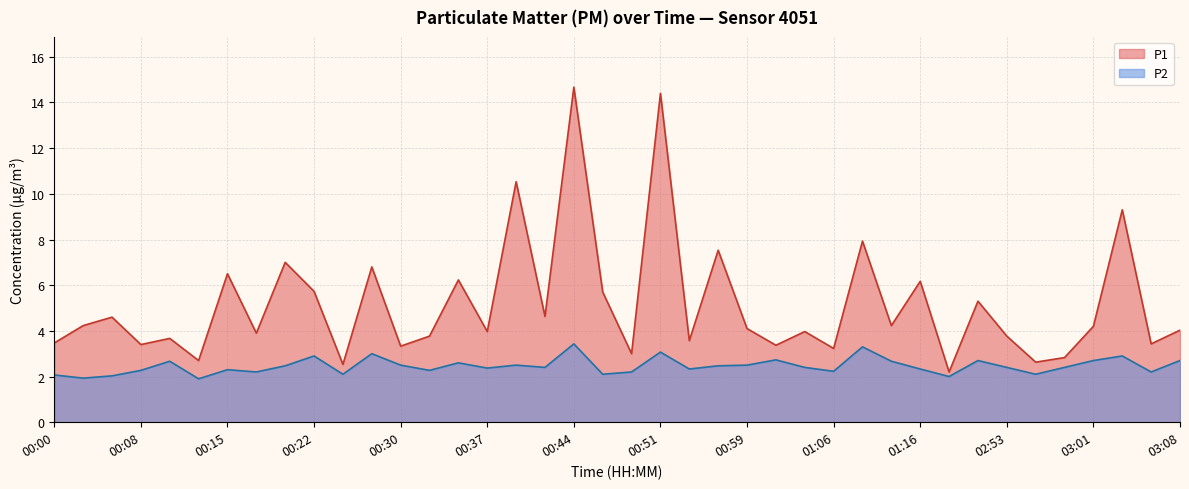

Reading left to right, list all the values displayed in this chart.

P1: 00:00=3.5	00:03=4.2	00:05=4.6	00:08=3.4	00:10=3.7	00:13=2.7	00:15=6.5	00:17=3.9	00:20=7.0	00:22=5.7	00:25=2.5	00:27=6.8	00:30=3.3	00:32=3.8	00:34=6.2	00:37=4.0	00:39=10.5	00:42=4.6	00:44=14.7	00:47=5.7	00:49=3.0	00:51=14.4	00:54=3.6	00:56=7.5	00:59=4.1	01:01=3.4	01:04=4.0	01:06=3.2	01:09=7.9	01:11=4.2	01:16=6.2	01:22=2.2	02:51=5.3	02:53=3.8	02:56=2.6	02:58=2.8	03:01=4.2	03:03=9.3	03:05=3.4	03:08=4.0
P2: 00:00=2.1	00:03=1.9	00:05=2.0	00:08=2.3	00:10=2.7	00:13=1.9	00:15=2.3	00:17=2.2	00:20=2.5	00:22=2.9	00:25=2.1	00:27=3.0	00:30=2.5	00:32=2.3	00:34=2.6	00:37=2.4	00:39=2.5	00:42=2.4	00:44=3.4	00:47=2.1	00:49=2.2	00:51=3.1	00:54=2.3	00:56=2.5	00:59=2.5	01:01=2.7	01:04=2.4	01:06=2.2	01:09=3.3	01:11=2.7	01:16=2.3	01:22=2.0	02:51=2.7	02:53=2.4	02:56=2.1	02:58=2.4	03:01=2.7	03:03=2.9	03:05=2.2	03:08=2.7